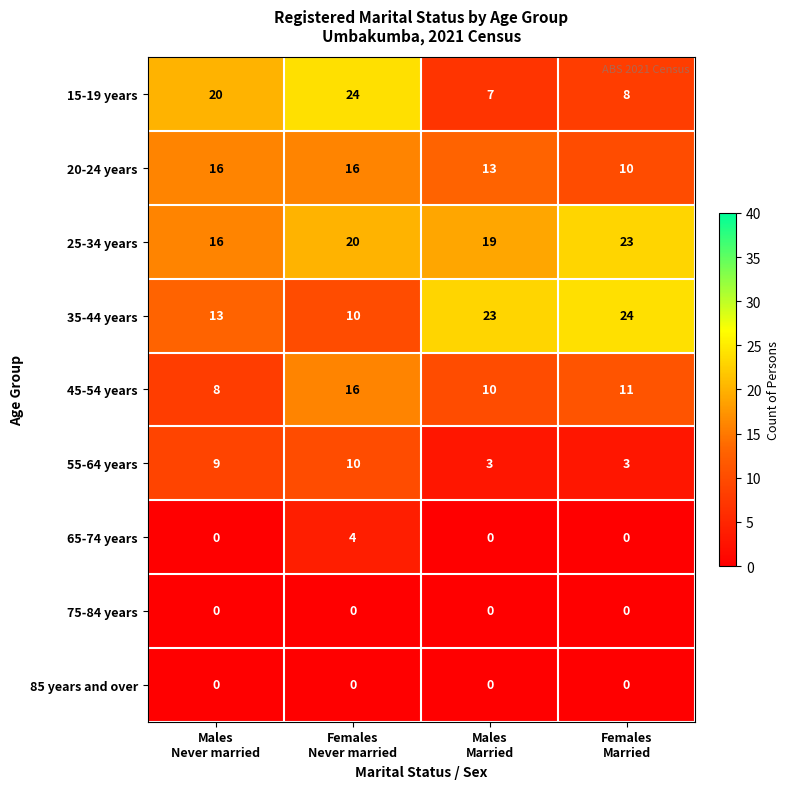

Which series has the largest total across all categories?

25-34 years